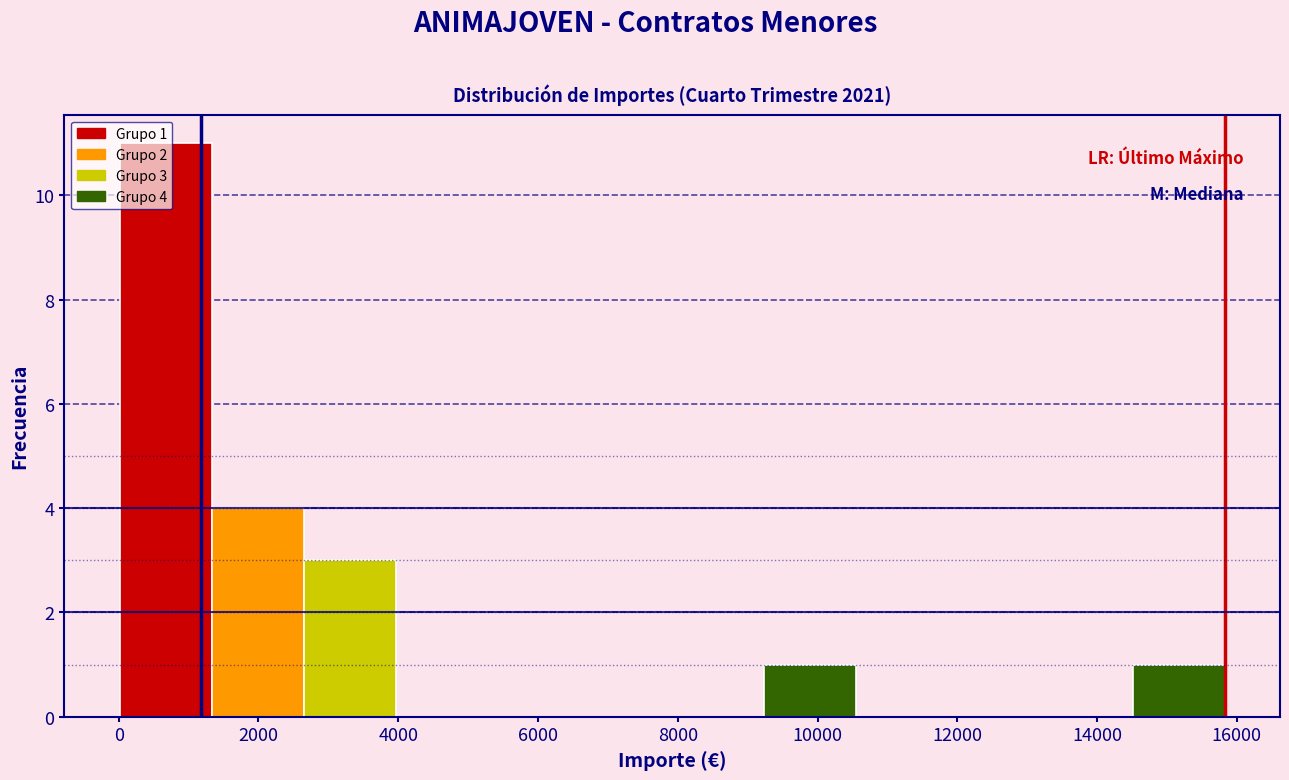

Which range on the x-axis has the tallest bar?

0 to 1400